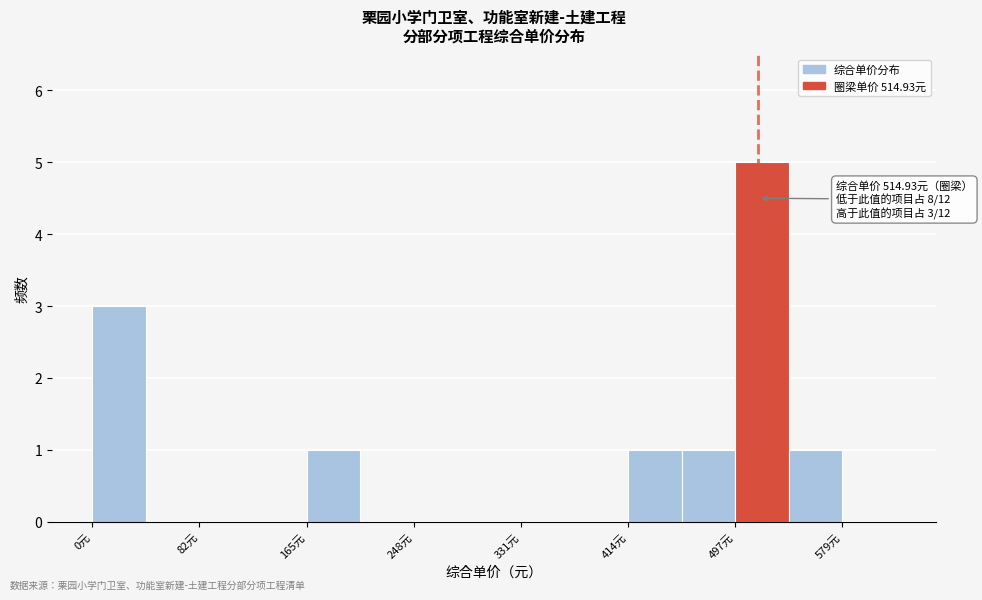

Which range on the x-axis has the tallest bar?

500 to 540